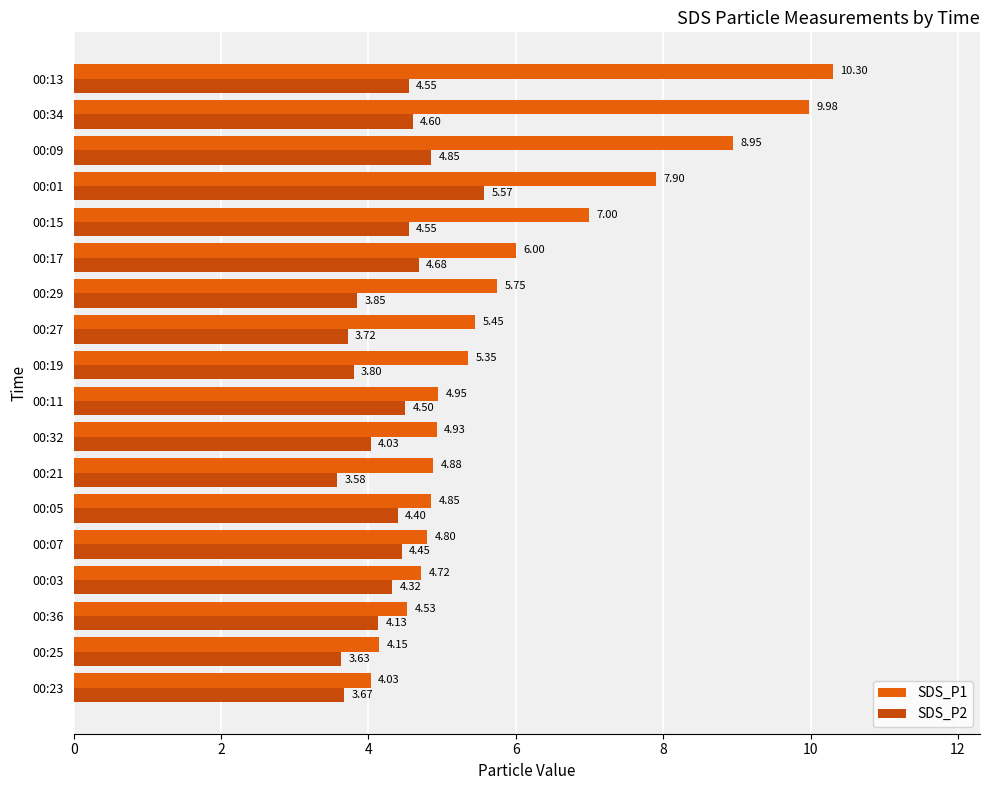

How many data points in SDS_P1 are less than 5?

9